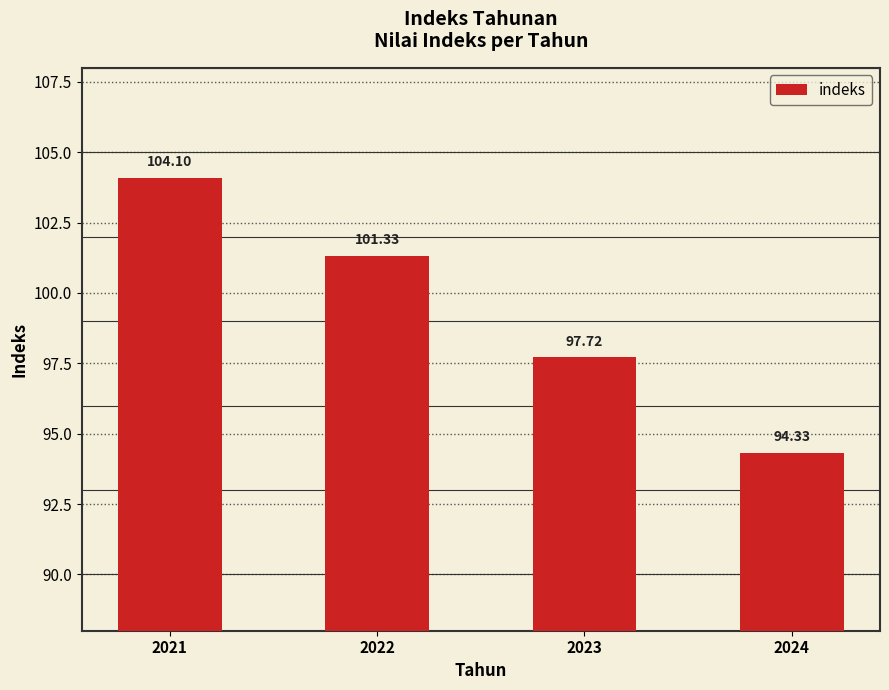

True or false: the data shows 63.5 at 2023.

False